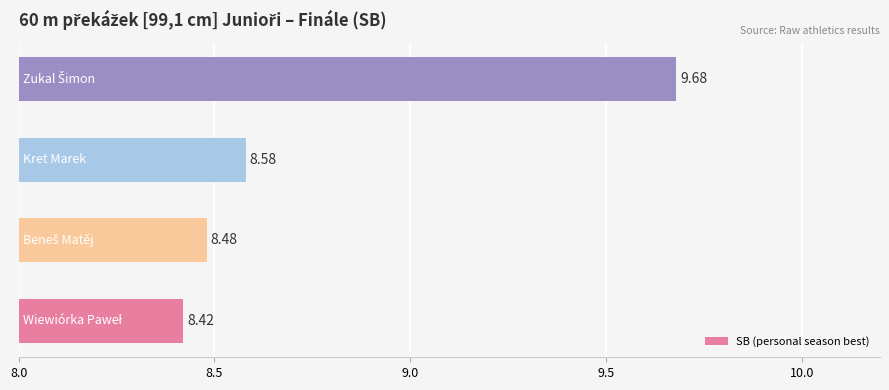

What is the difference between the maximum and minimum values?

1.3